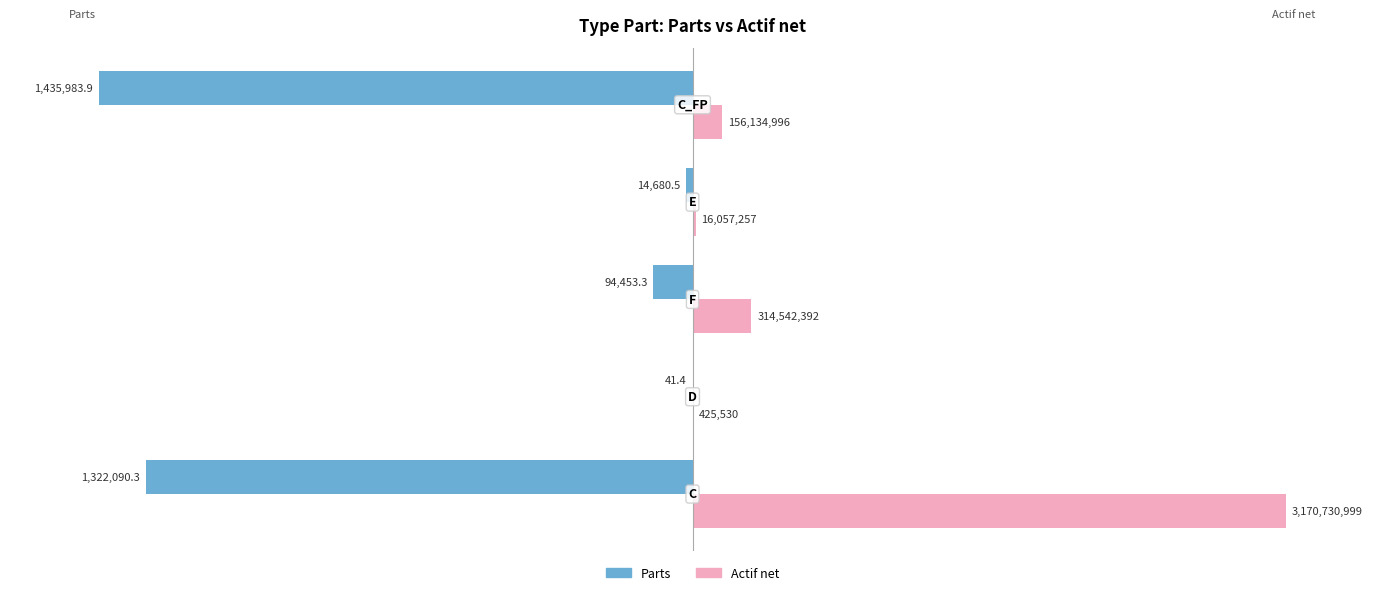

What are all the series names shown in the legend?

Parts, Actif net